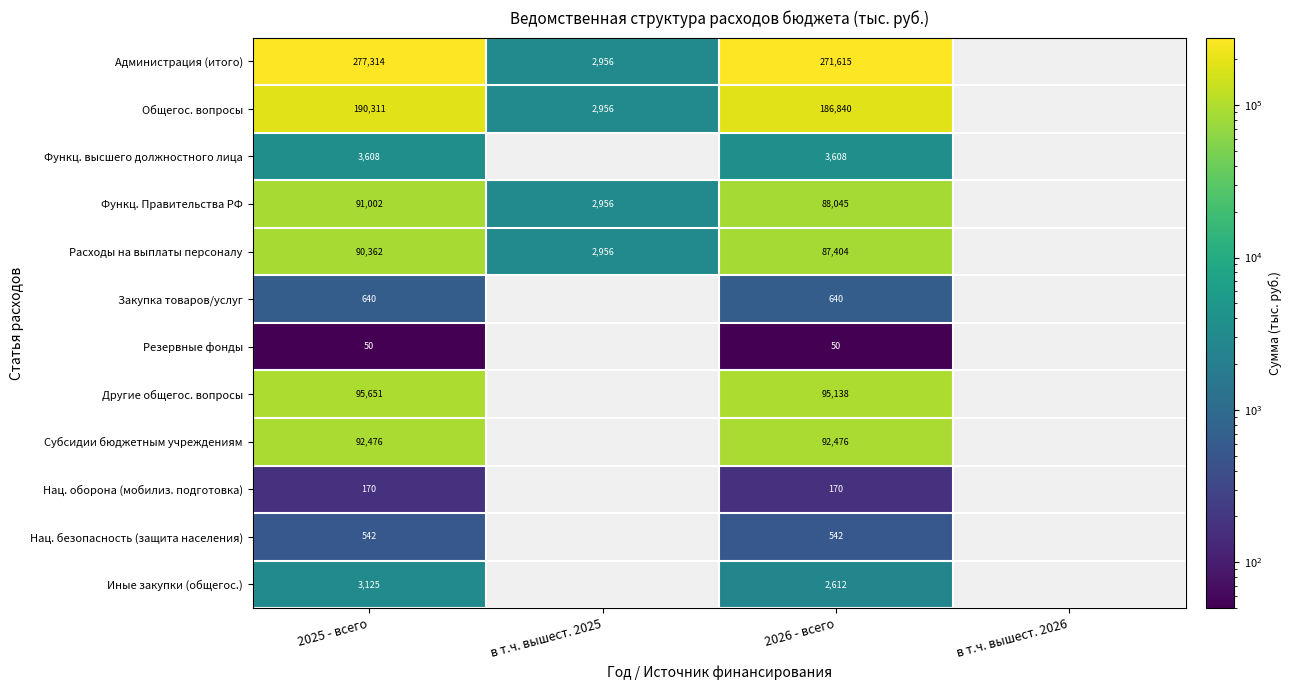

True or false: Расходы на выплаты персоналу has a value of 148724.4 at 2026 - всего.

False